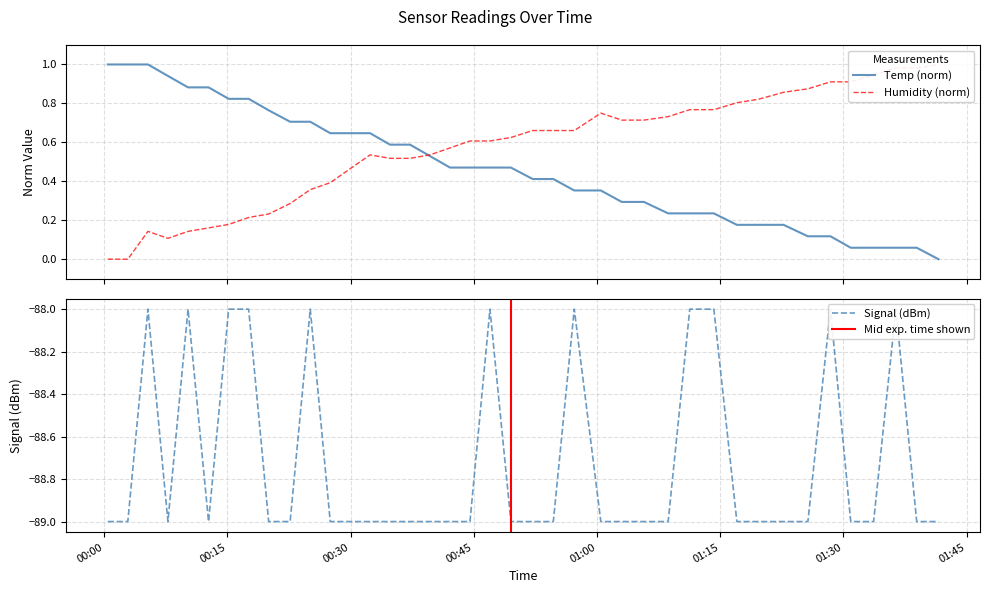

True or false: Temp and Signal cross at least once.

False